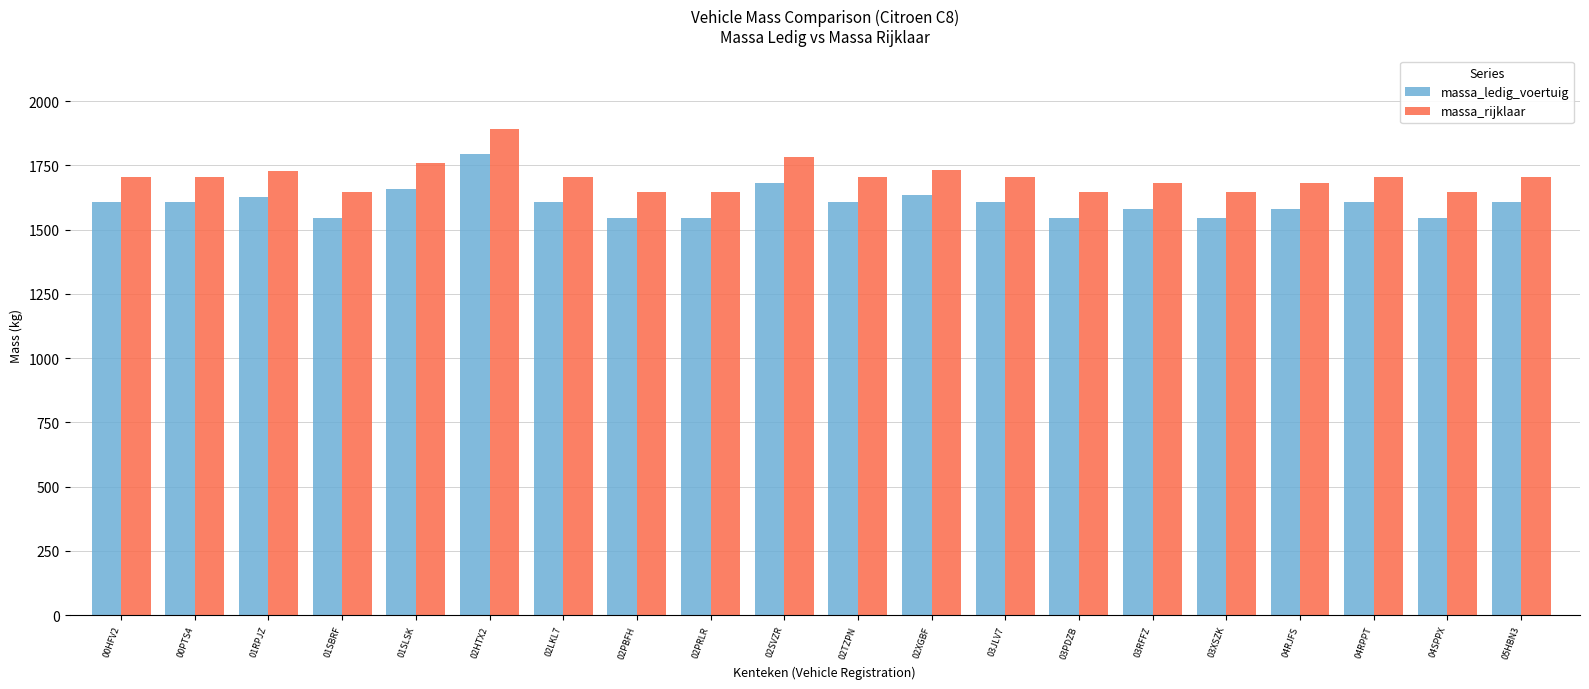

Rank the series at 03RFFZ from highest to lowest value.

massa_rijklaar, massa_ledig_voertuig